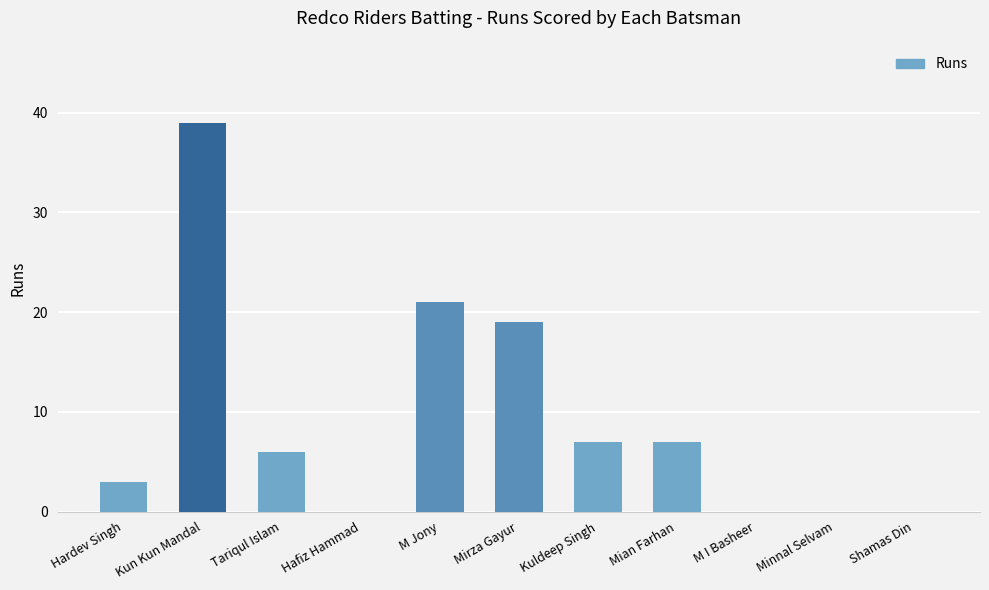

The chart shows a value of 21 at M Jony. True or false?

True